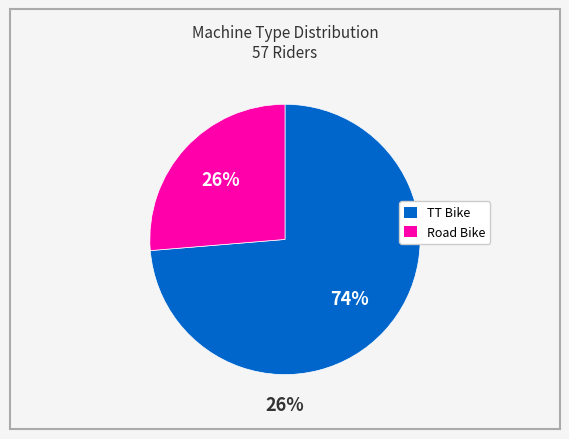

Rank the categories by value from highest to lowest.

TT Bike, Road Bike